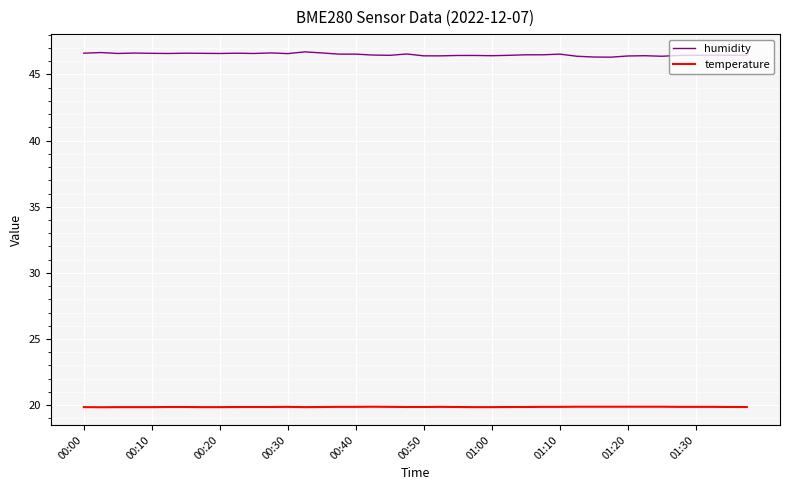

True or false: temperature and humidity intersect in this chart.

False